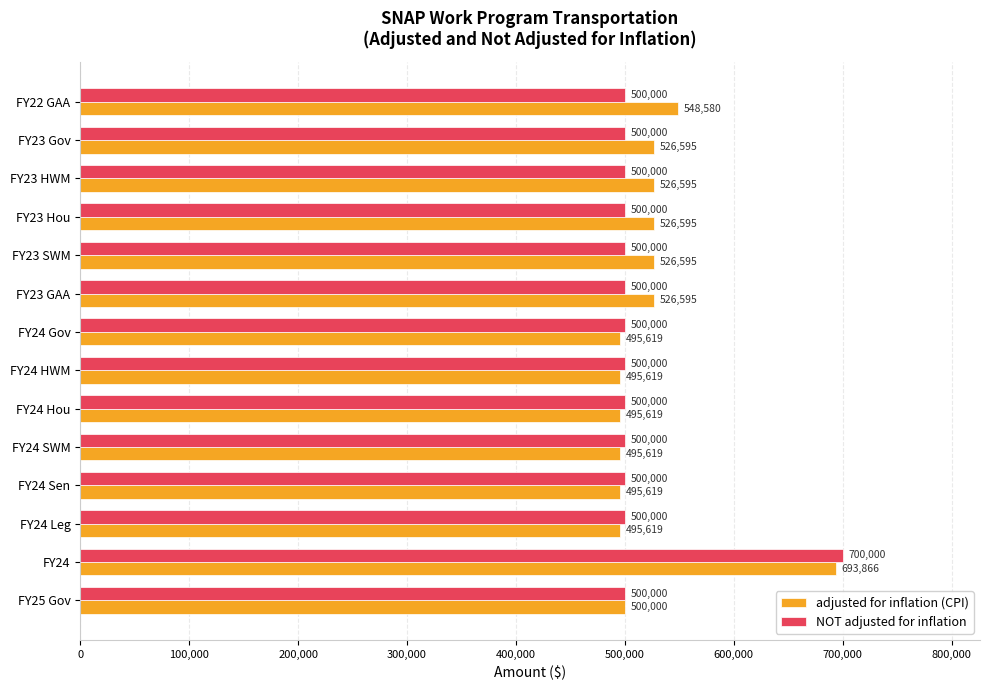

List the series in order of their peak value, lowest first.

adjusted for inflation (CPI), NOT adjusted for inflation